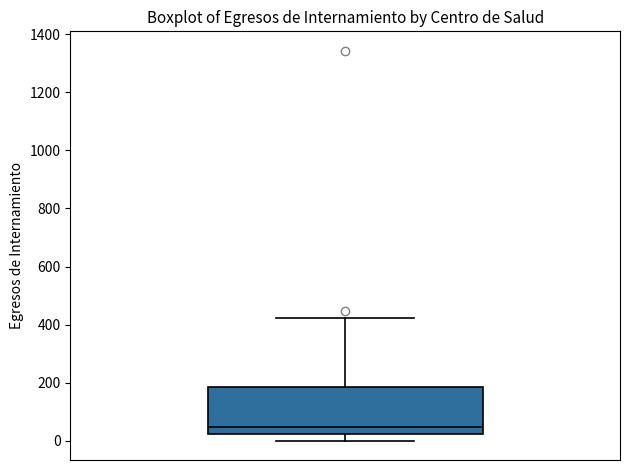

Read this box plot against the y-axis: the position of the median line, the range covered by the box, and the ends of both whiskers. The values are not printed on the chart, so give them approximately, as read against the axis.

median 40, box 20 to 180, whiskers 0 to 420